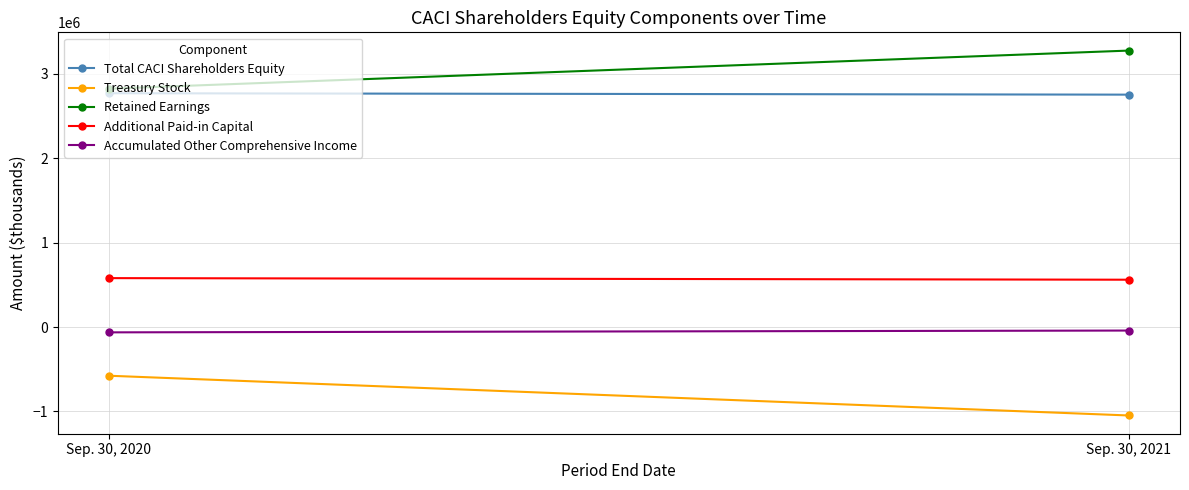

Reading right to left, list all the values displayed in this chart.

Total CACI Shareholders Equity: 2754987	2771634
Treasury Stock: -1047329	-576181
Retained Earnings: 3277196	2825288
Additional Paid-in Capital: 561688	580513
Accumulated Other Comprehensive Income: -40839	-62240